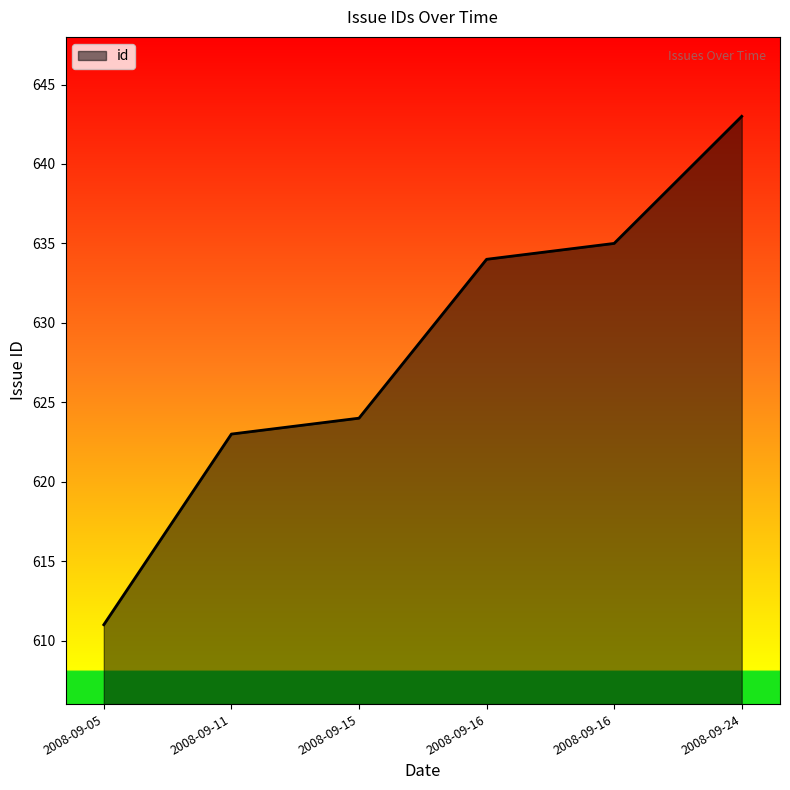

True or false: the data has more than 2 interior local peaks.

False